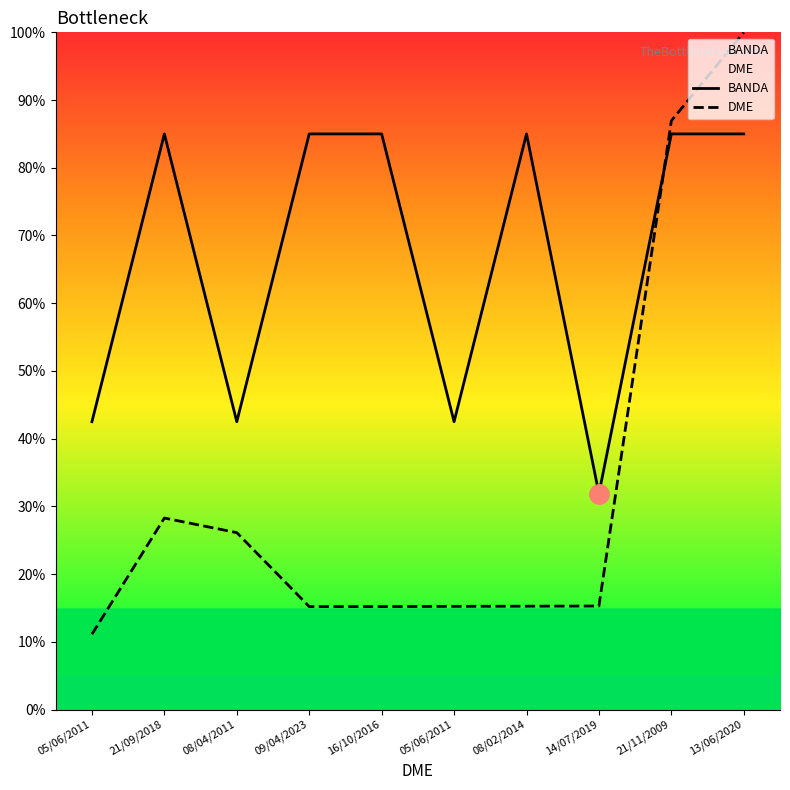

How many interior local peaks does the DME series have?

1